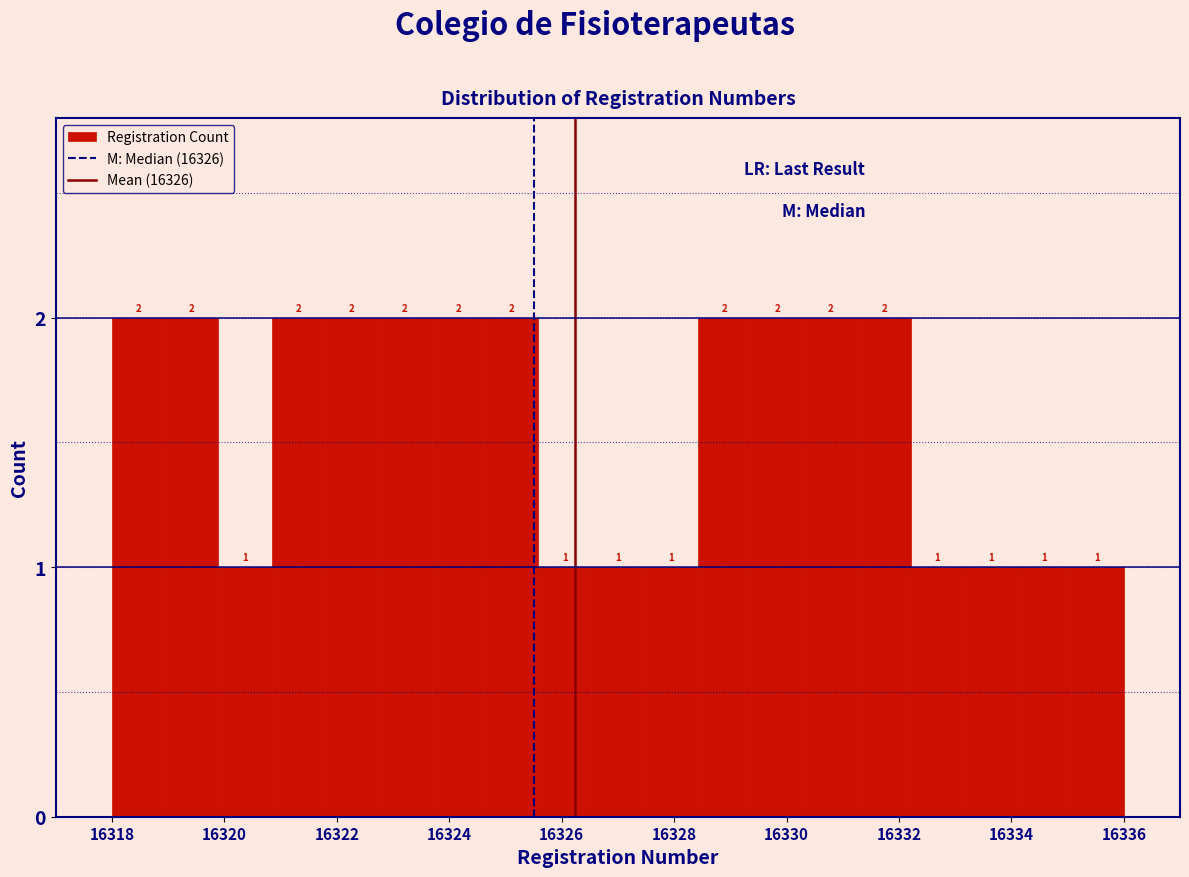

Reading left to right, transcribe this chart: for each bar, give the range it covers on the x-axis and its height. The bar edges are not printed on the chart, so give them approximately, as read against the axis.

16318.0 to 16319.0: 2
16319.0 to 16319.8: 2
16319.8 to 16320.8: 1
16320.8 to 16321.8: 2
16321.8 to 16322.8: 2
16322.8 to 16323.6: 2
16323.6 to 16324.6: 2
16324.6 to 16325.6: 2
16325.6 to 16326.6: 1
16326.6 to 16327.4: 1
16327.4 to 16328.4: 1
16328.4 to 16329.4: 2
16329.4 to 16330.4: 2
16330.4 to 16331.2: 2
16331.2 to 16332.2: 2
16332.2 to 16333.2: 1
16333.2 to 16334.2: 1
16334.2 to 16335.0: 1
16335.0 to 16336.0: 1